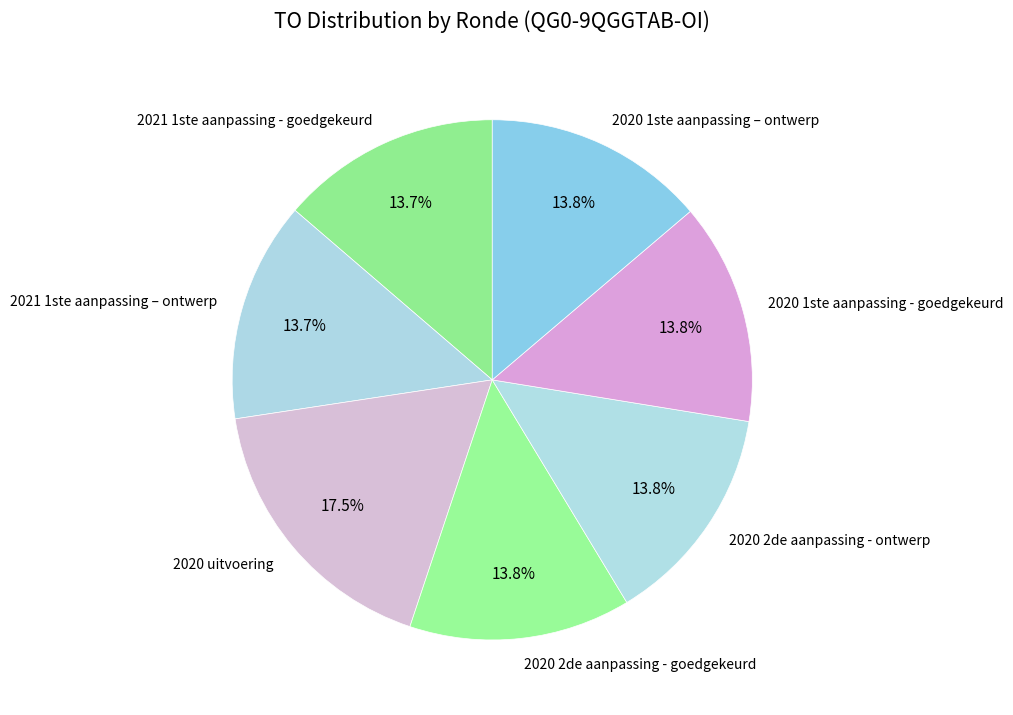

Does 2020 2de aanpassing - goedgekeurd account for over 50% of the chart?

No